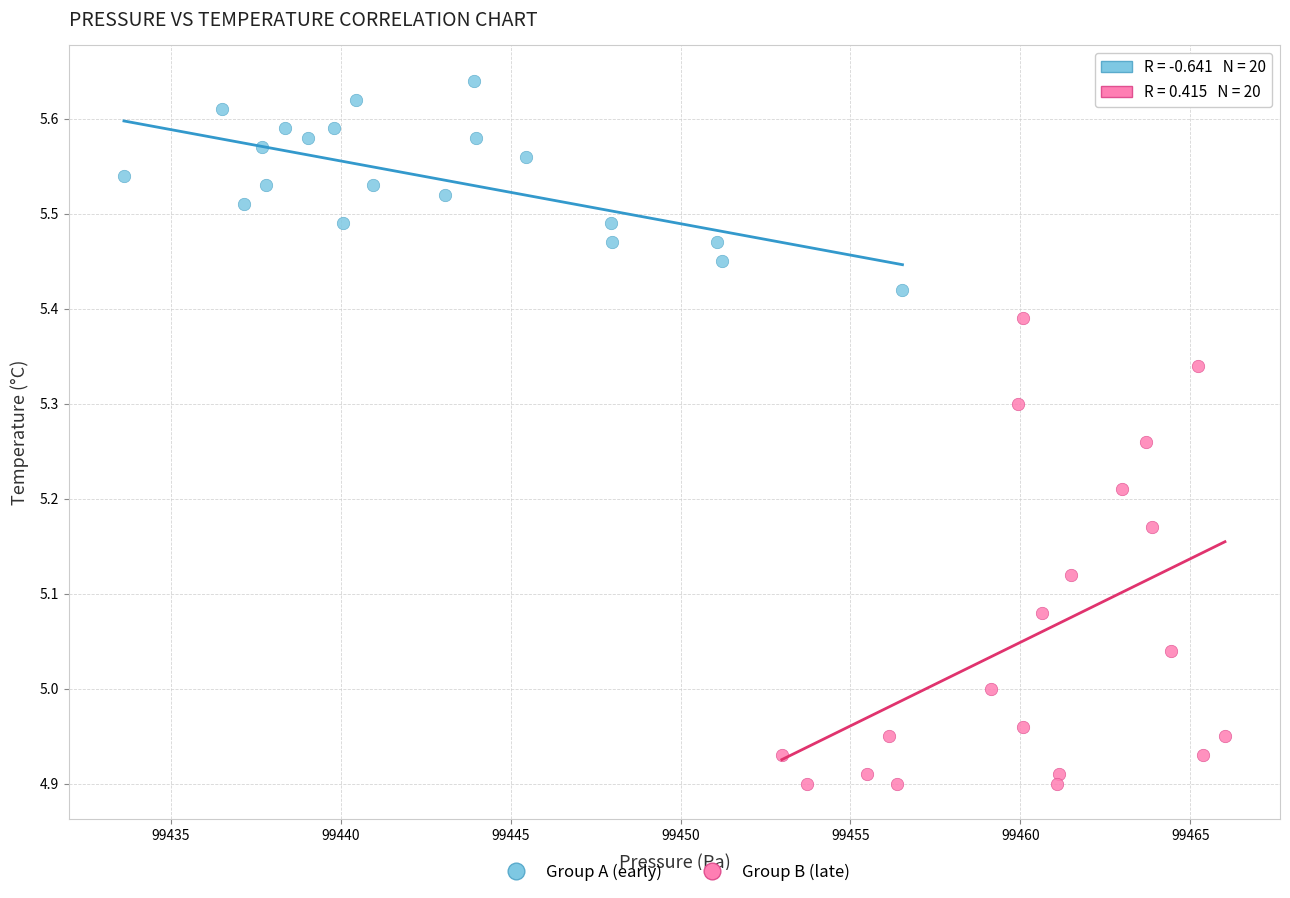

Which series reaches the minimum Y coordinate?

Group B (late)